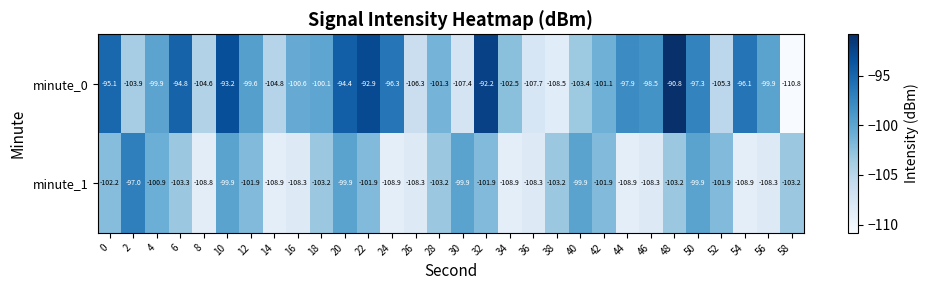

What is the difference between the maximum and minimum values in the minute_1 series?

11.9